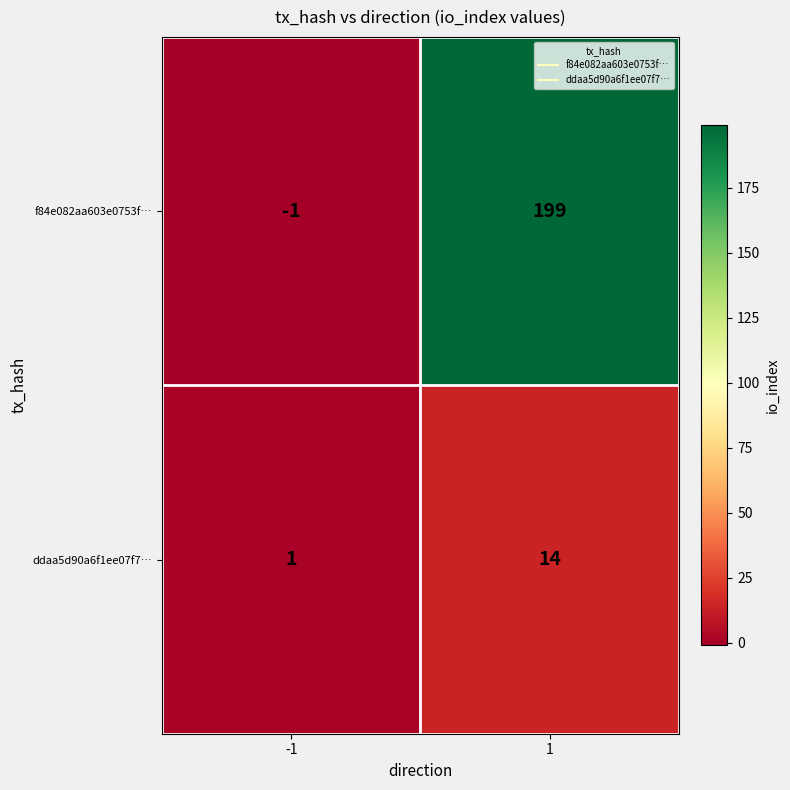

Reading left to right, what are all the values shown in this chart?

f84e082aa603e0753f…: -1=-1	1=199
ddaa5d90a6f1ee07f7…: -1=1	1=14